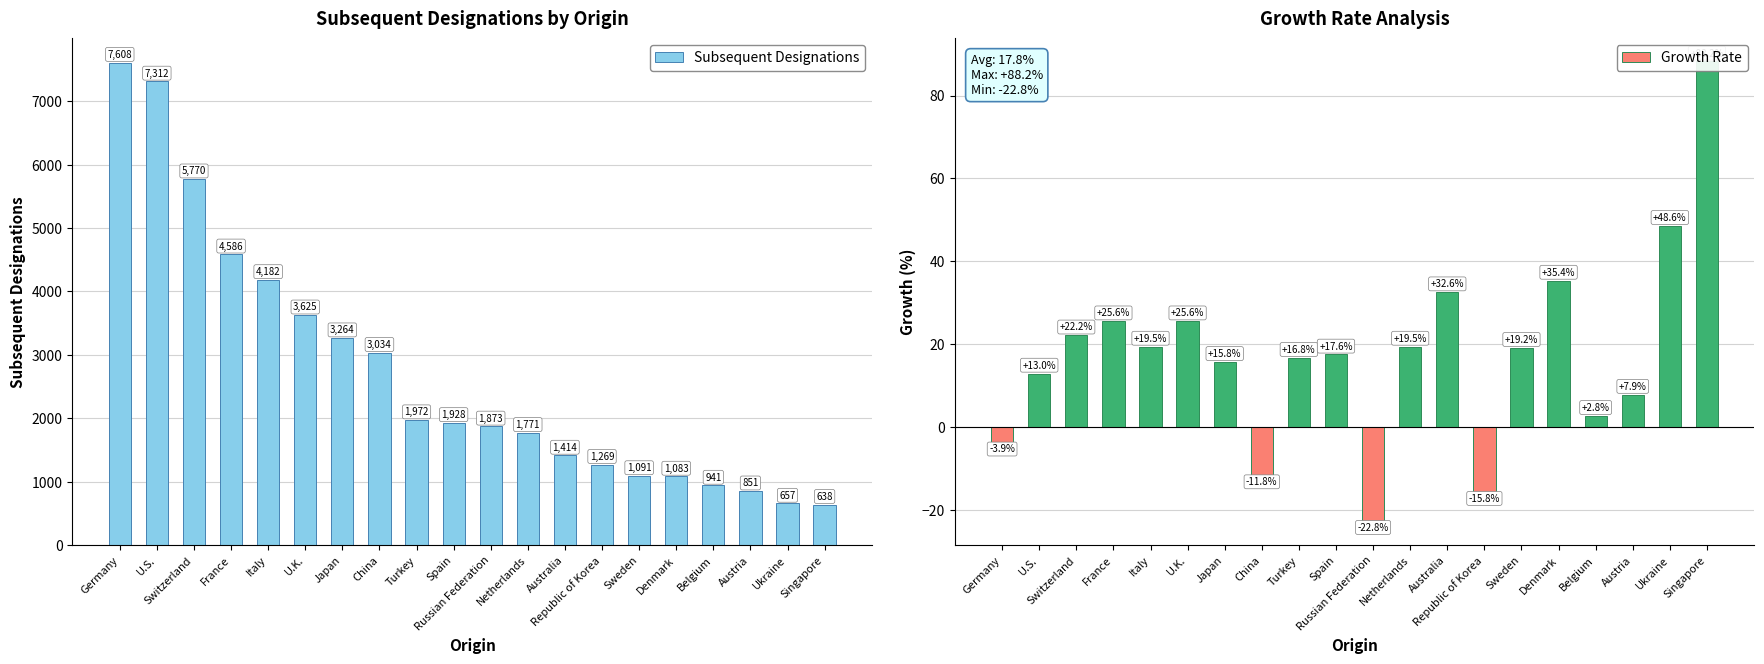

Reading left to right, transcribe all the data shown in this chart.

Subsequent Designations: Germany=7608.0	U.S.=7312.0	Switzerland=5770.0	France=4586.0	Italy=4182.0	U.K.=3625.0	Japan=3264.0	China=3034.0	Turkey=1972.0	Spain=1928.0	Russian Federation=1873.0	Netherlands=1771.0	Australia=1414.0	Republic of Korea=1269.0	Sweden=1091.0	Denmark=1083.0	Belgium=941.0	Austria=851.0	Ukraine=657.0	Singapore=638.0
Growth Rate: Germany=-3.9	U.S.=13.0	Switzerland=22.2	France=25.6	Italy=19.5	U.K.=25.6	Japan=15.8	China=-11.8	Turkey=16.8	Spain=17.6	Russian Federation=-22.8	Netherlands=19.5	Australia=32.6	Republic of Korea=-15.8	Sweden=19.2	Denmark=35.4	Belgium=2.8	Austria=7.9	Ukraine=48.6	Singapore=88.2